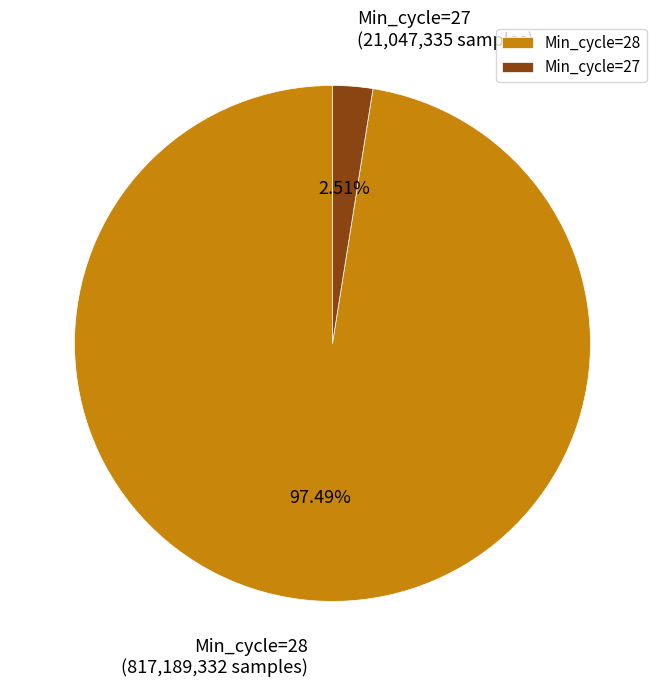

Rank the categories by value from highest to lowest.

Min_cycle=28, Min_cycle=27